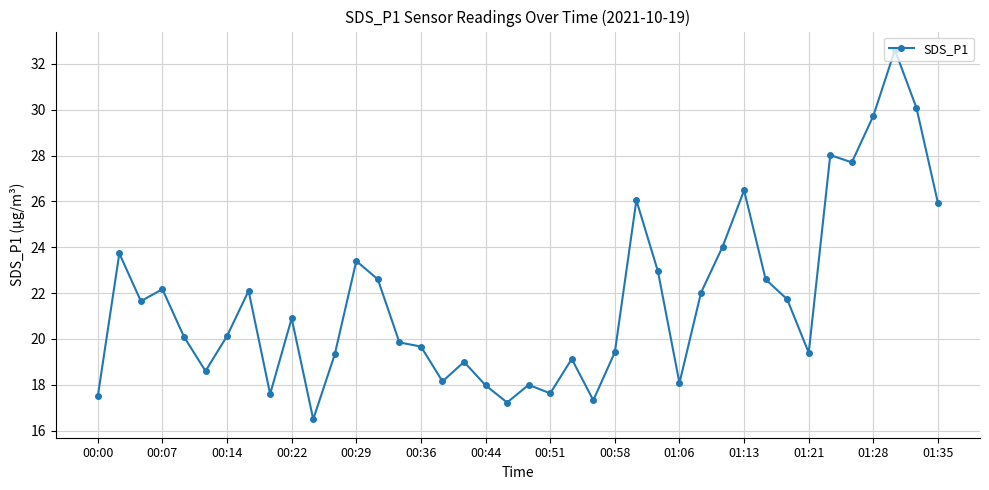

What is the maximum value shown in the chart?

32.6